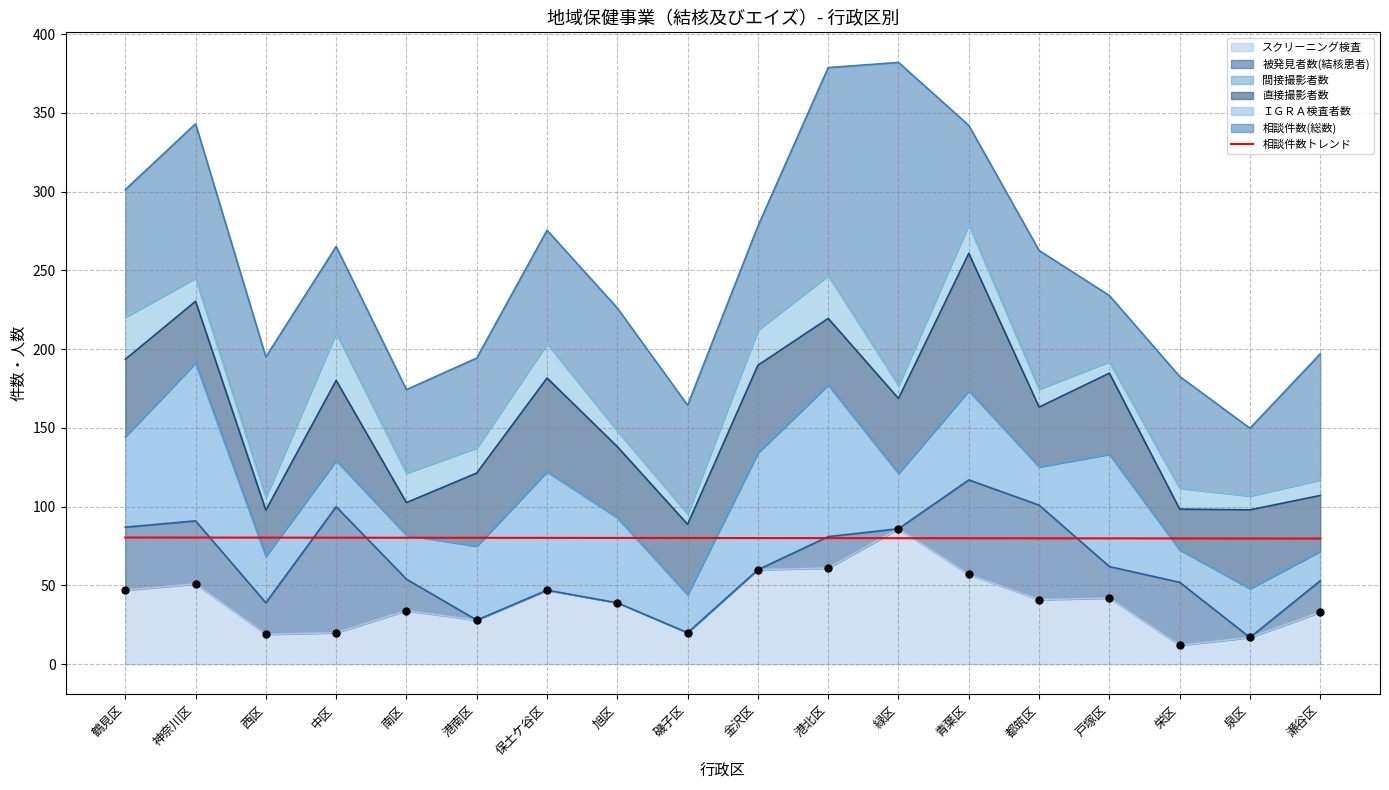

What is the ratio of the value at 保土ケ谷区 to the value at 西区?

1.0